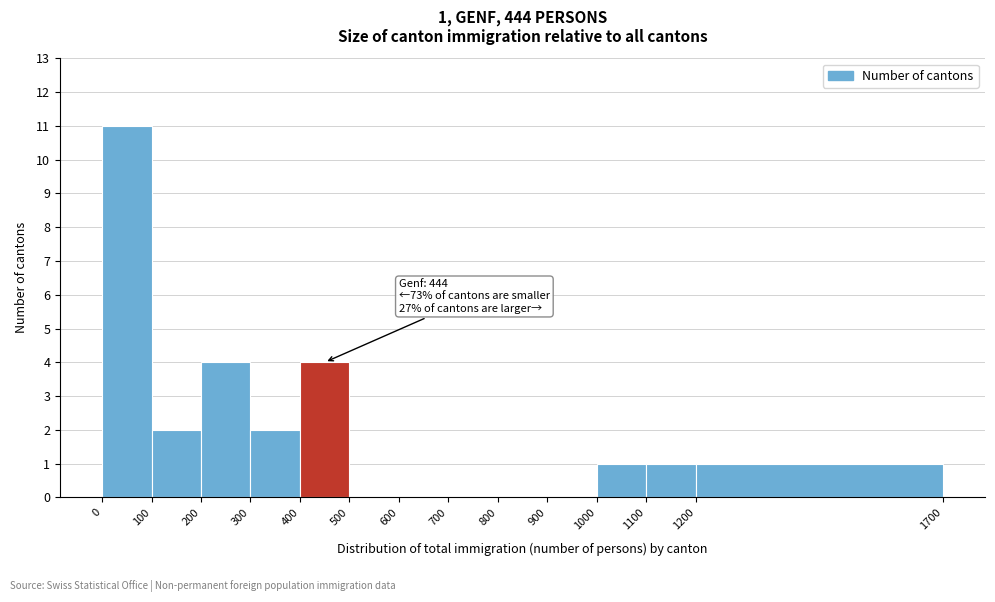

Which range on the x-axis has the tallest bar?

0 to 100